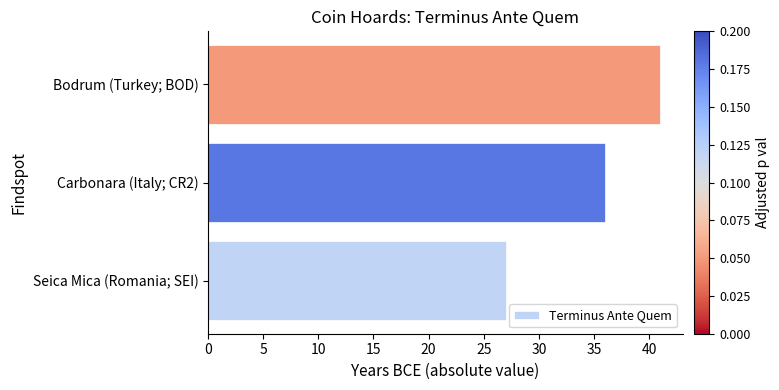

Rank the categories by value from highest to lowest.

Bodrum (Turkey; BOD), Carbonara (Italy; CR2), Seica Mica (Romania; SEI)